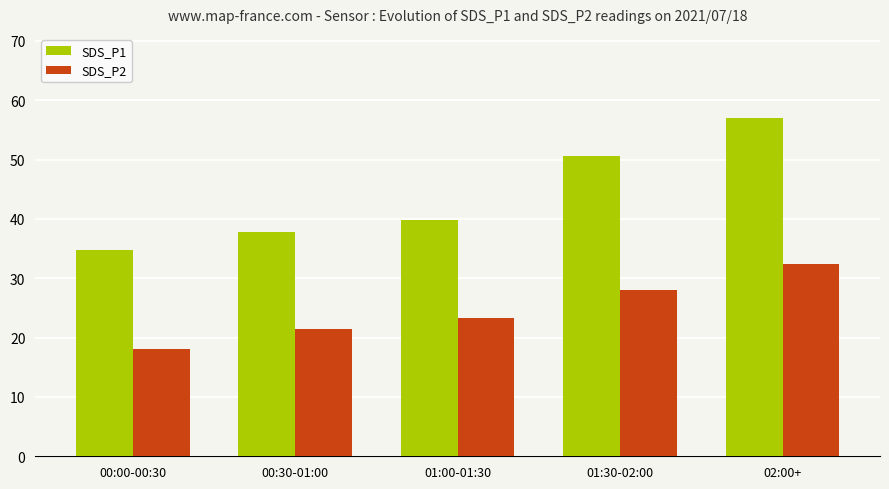

What is the smallest value displayed?

18.1